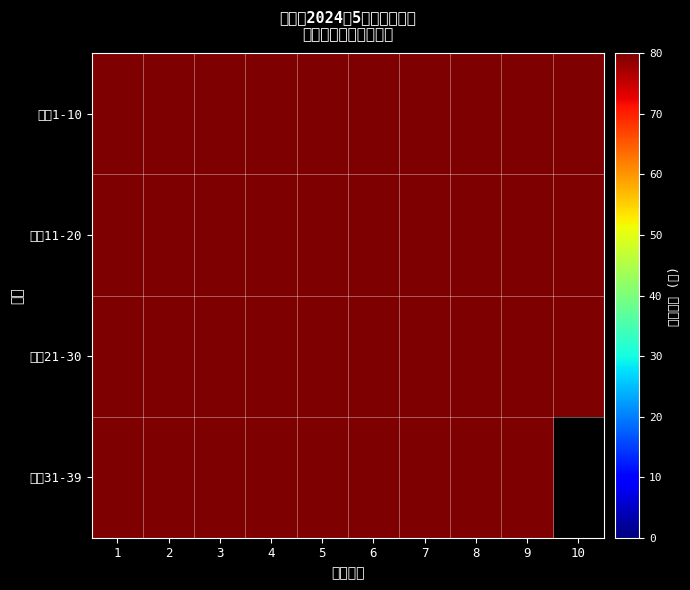

Read the 序号21-30 value at 3.

80